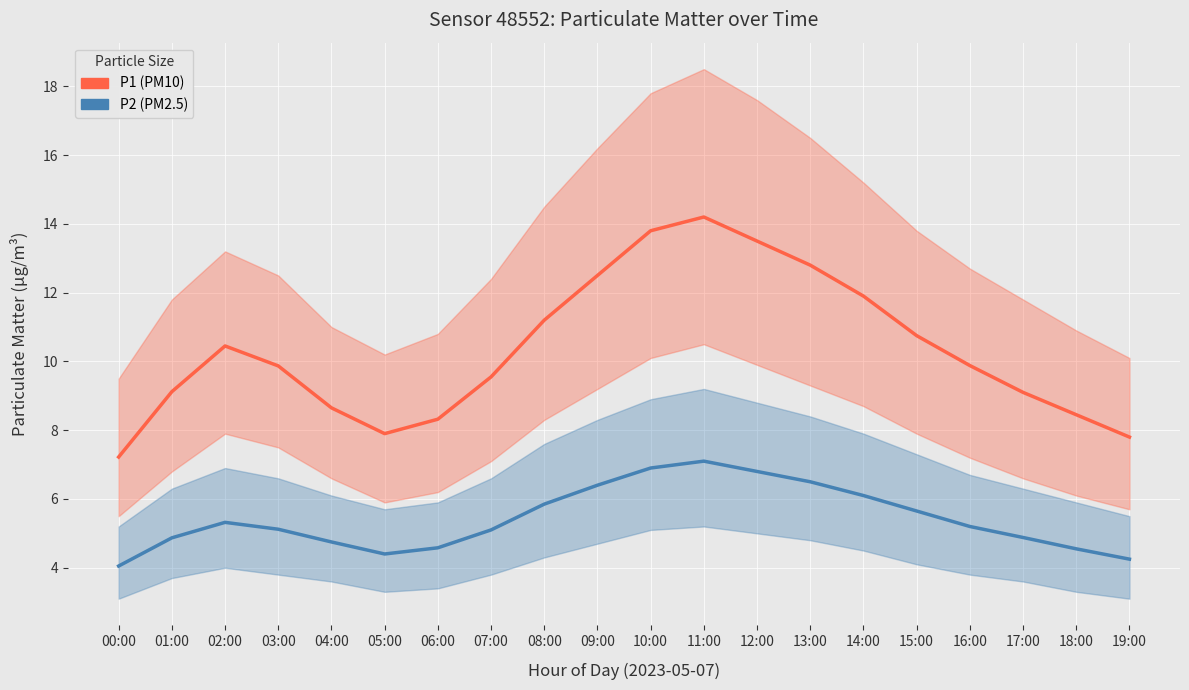

Rank the series by their maximum value, from highest to lowest.

P1 (PM10), P2 (PM2.5)